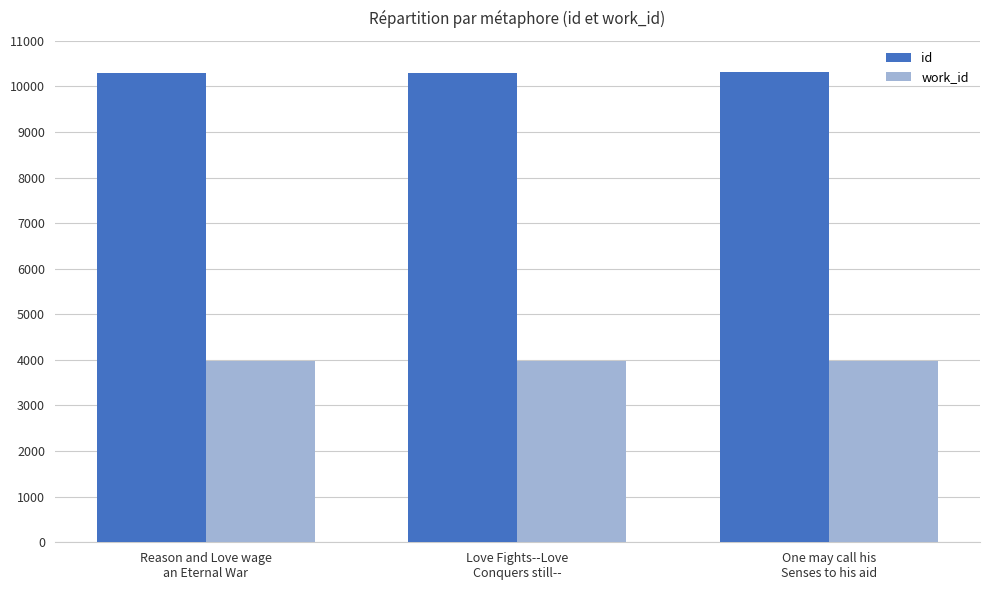

What is the minimum value for work_id?

3968